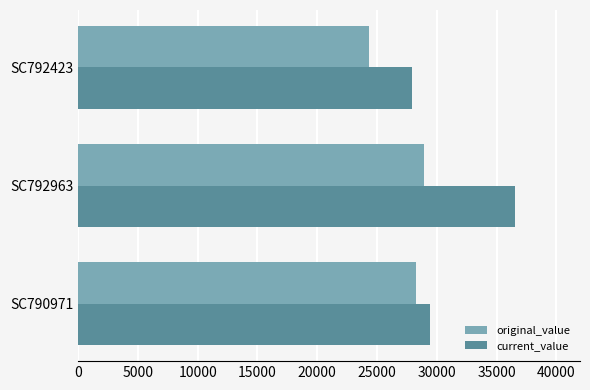

Where is current_value nearest to the value 32200?

SC790971